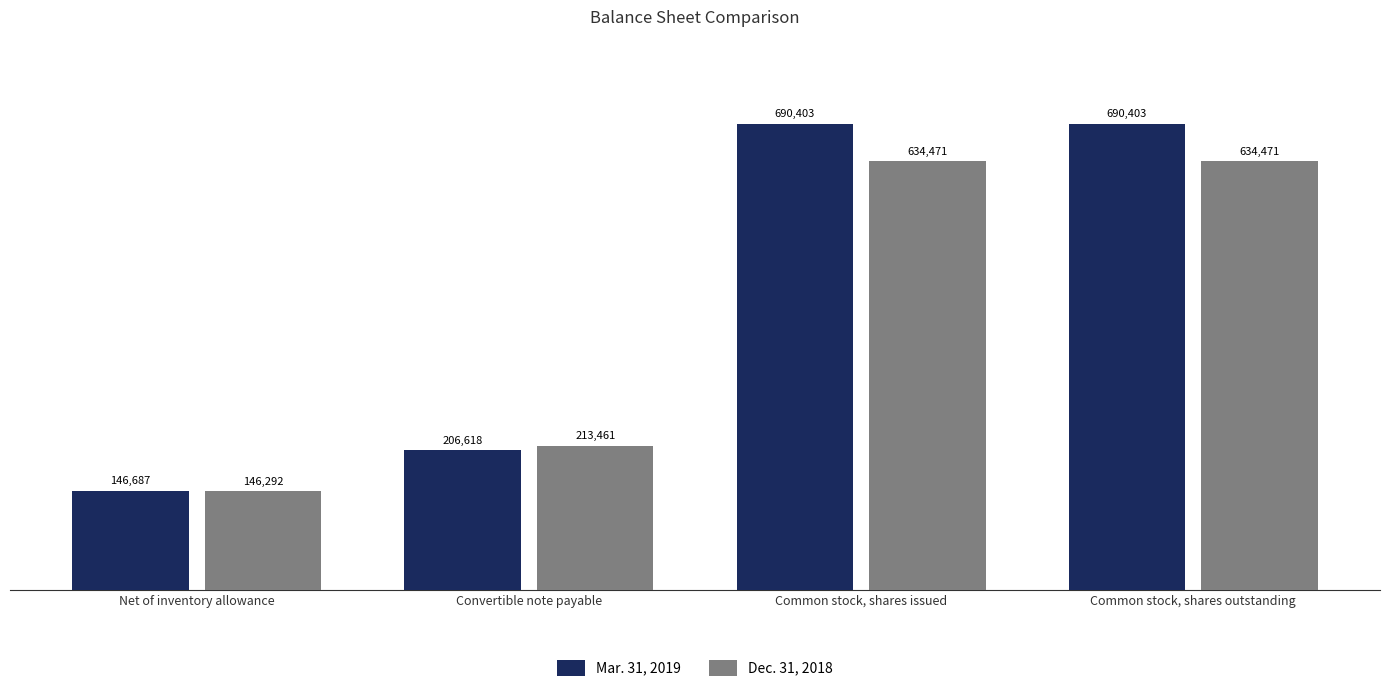

Rank the series by their average value, from lowest to highest.

Dec. 31, 2018, Mar. 31, 2019